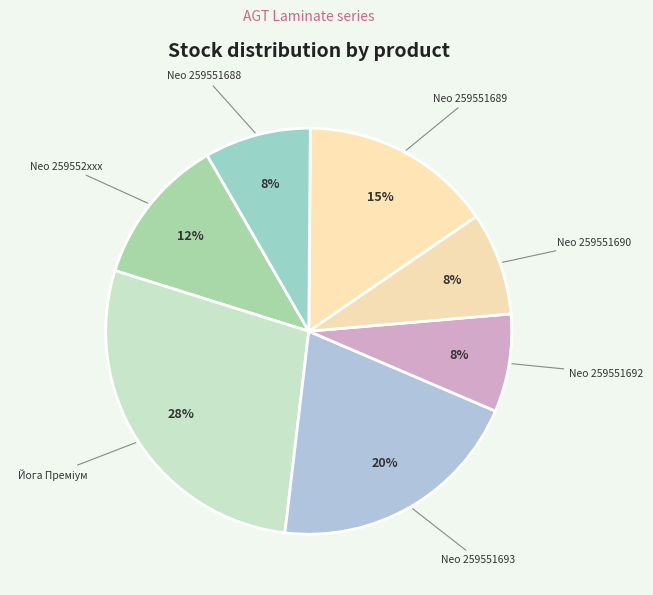

How many segments does this pie chart have?

7